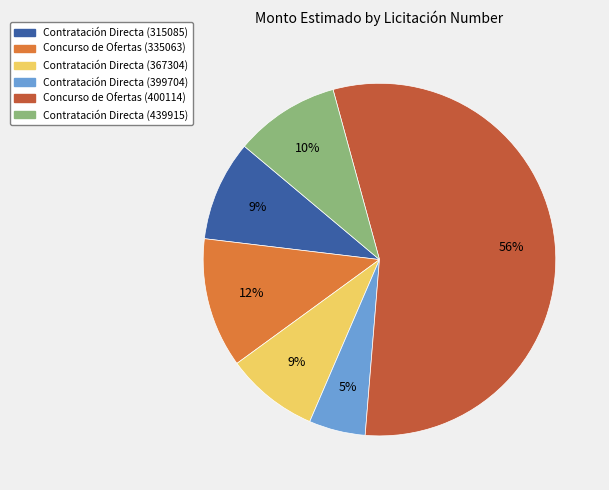

Count the number of slices in the pie.

6